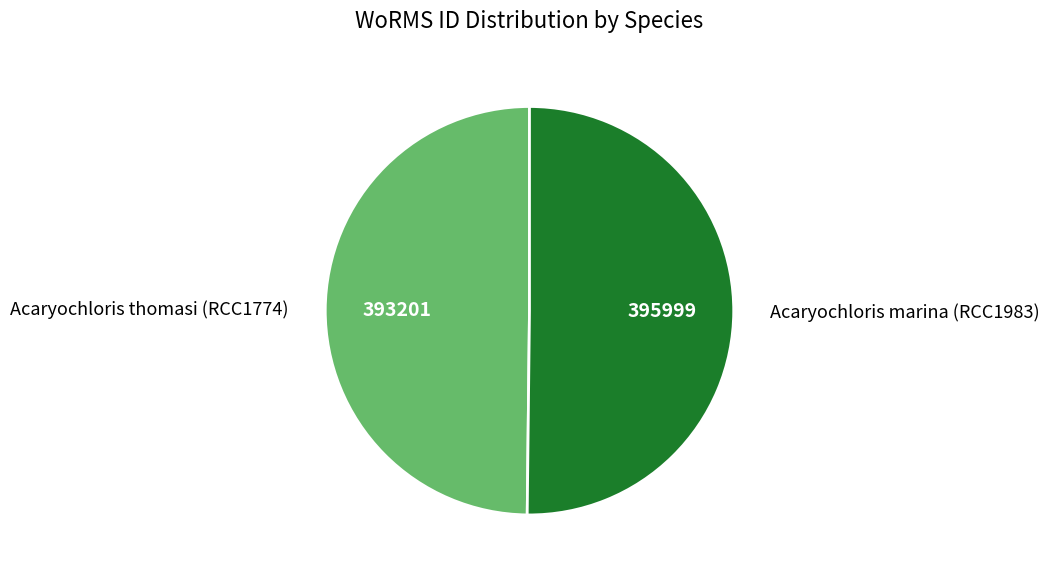

True or false: Acaryochloris thomasi (RCC1774) accounts for 50% of the total.

True